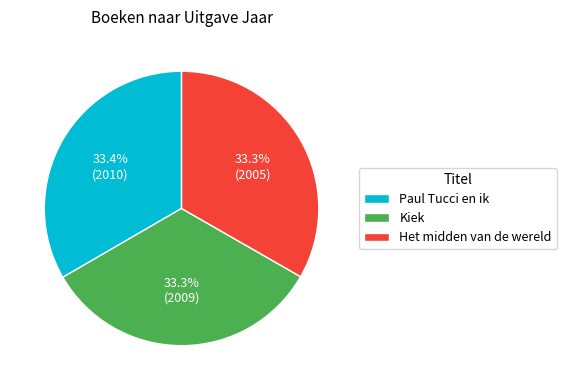

To the nearest percent, what is the combined percentage of Het midden van de wereld and Paul Tucci en ik?

67%